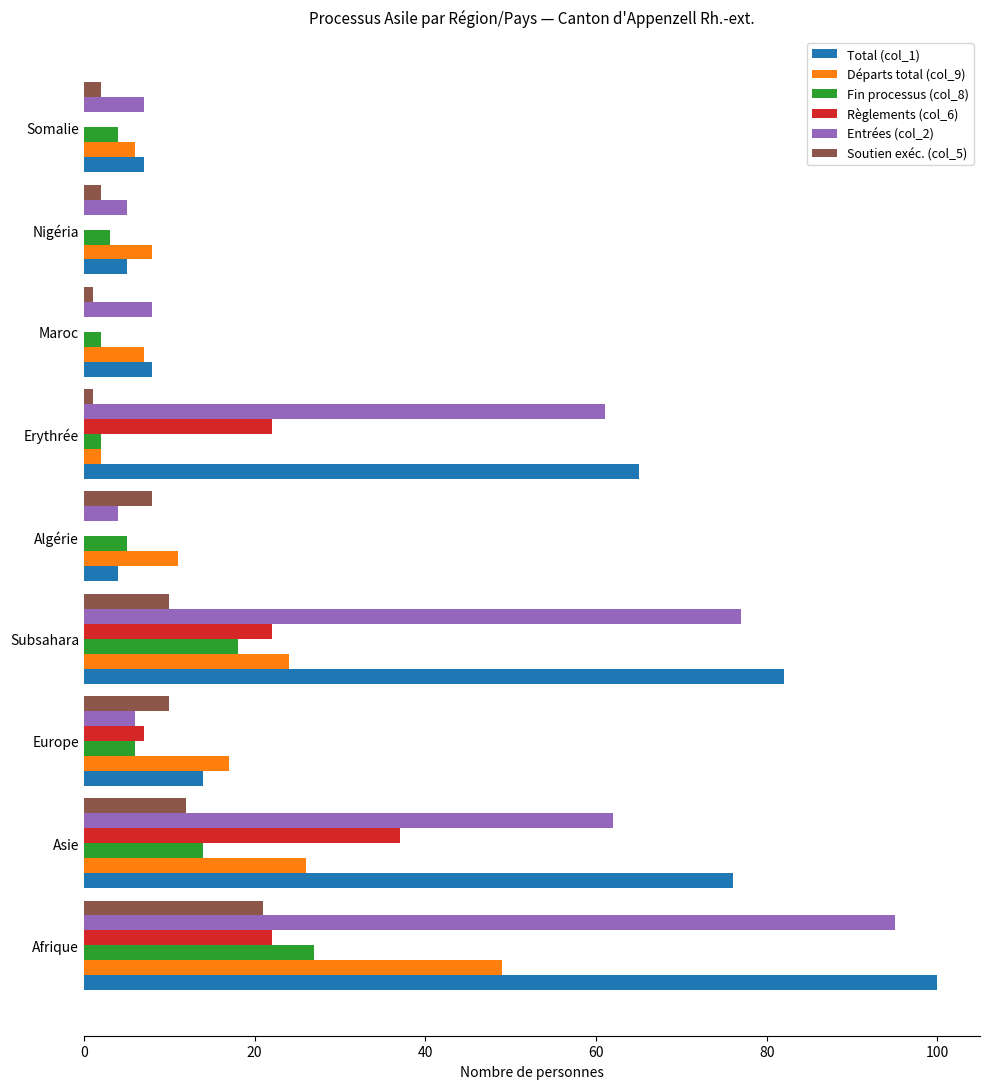

At which category is the sum across all series the highest?

Afrique